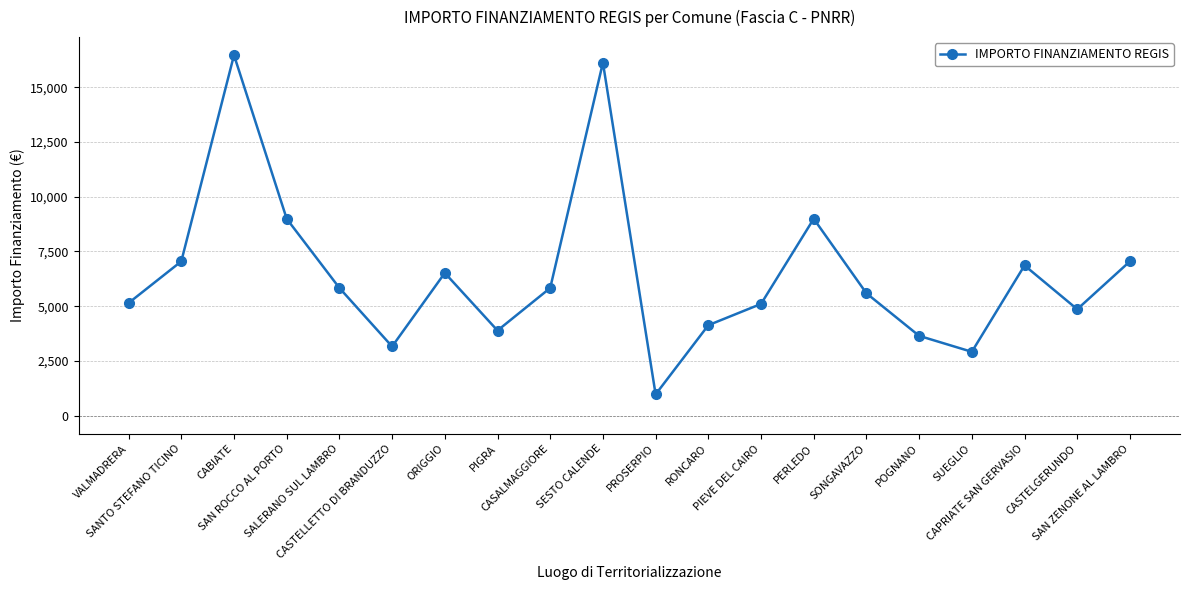

What is the approximate value at SAN ROCCO AL PORTO, to the nearest 50?

9000